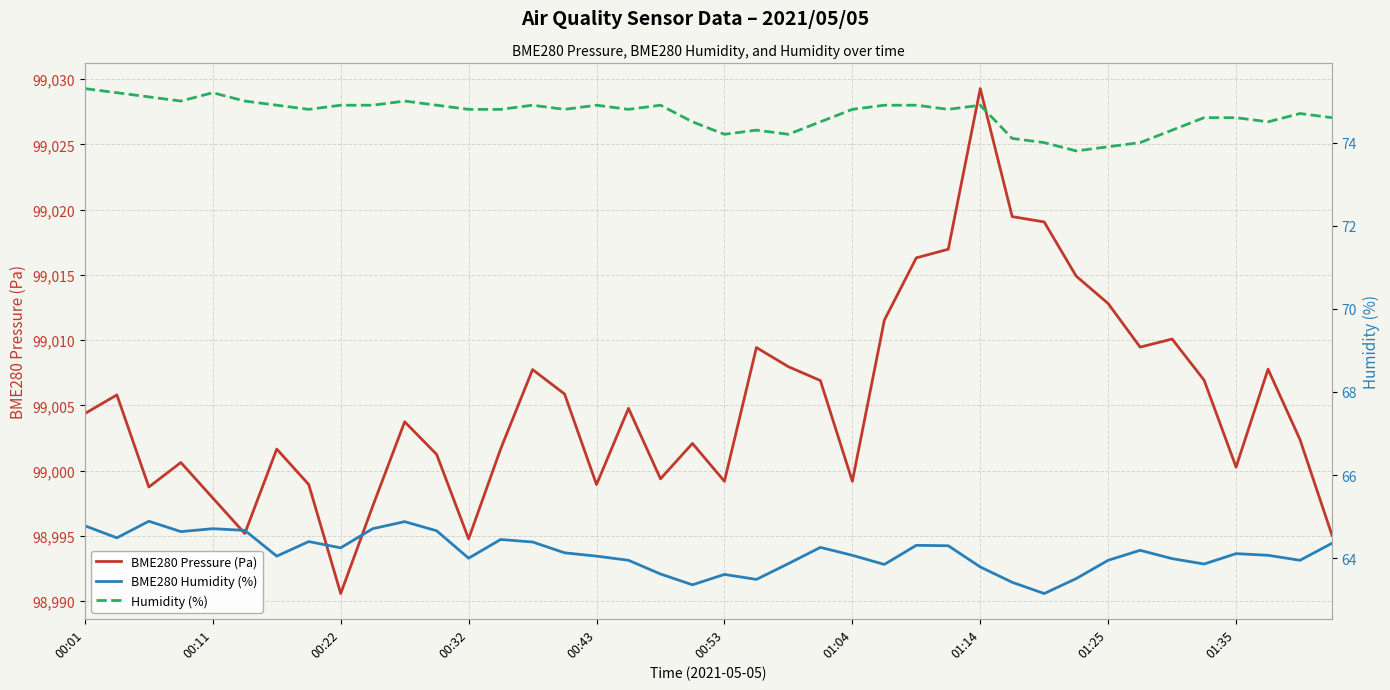

Between 10 and 18, which is larger?

10